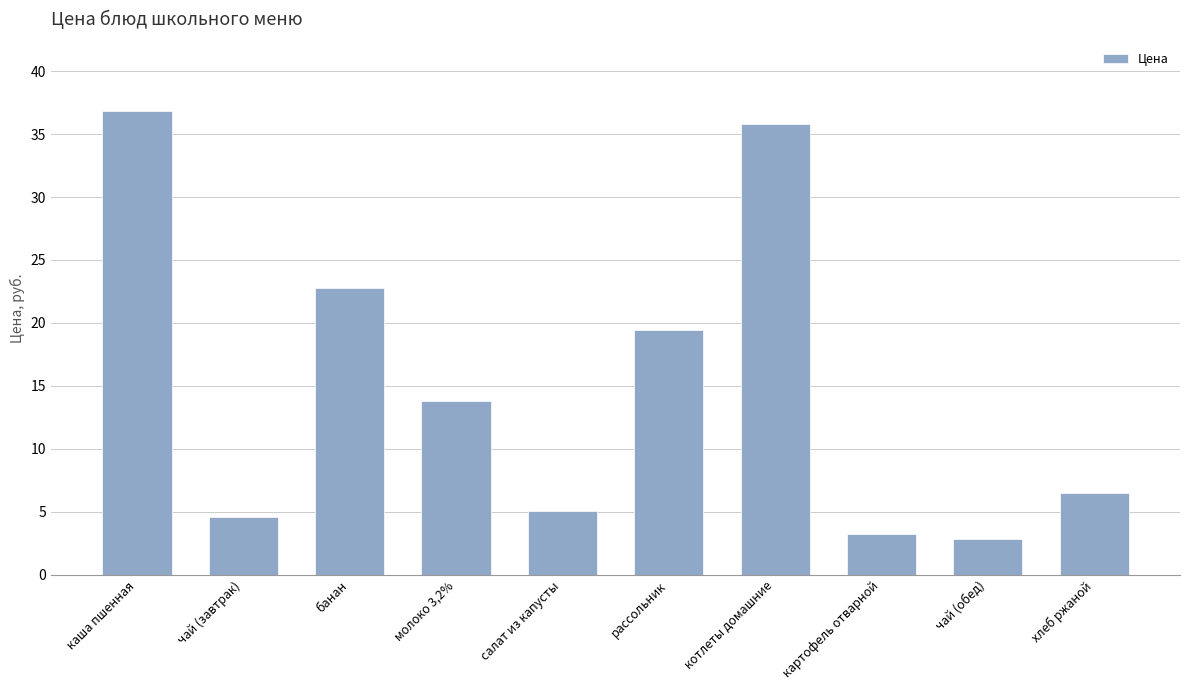

What is the minimum value shown in the chart?

2.9